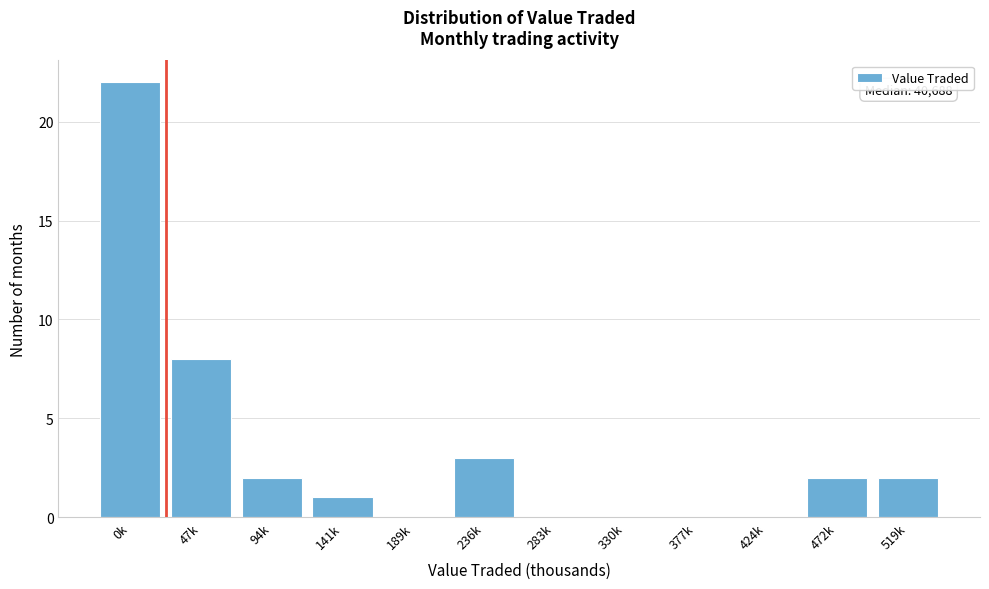

Reading left to right, transcribe all the data shown in this chart.

0k=22	47k=8	94k=2	141k=1	189k=0	236k=3	283k=0	330k=0	377k=0	424k=0	472k=2	519k=2